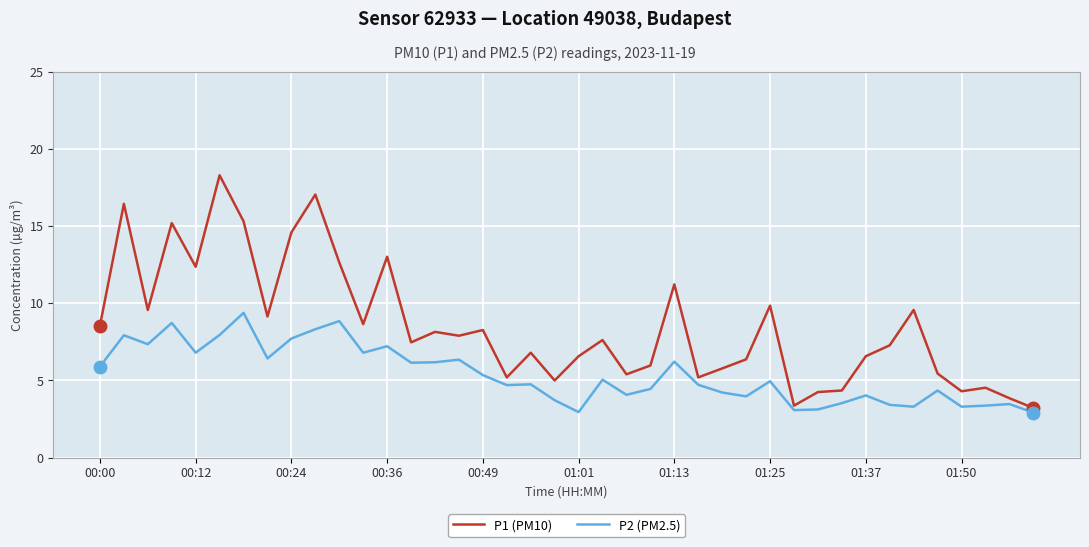

True or false: P1 (PM10) and P2 (PM2.5) intersect in this chart.

False